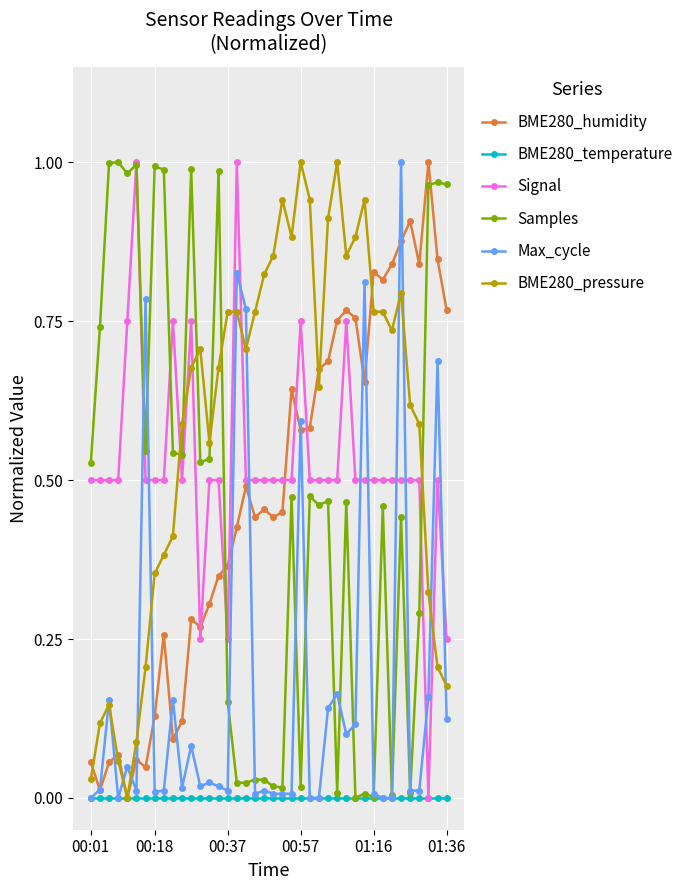

How many intersections are there between BME280_pressure and Signal?

6